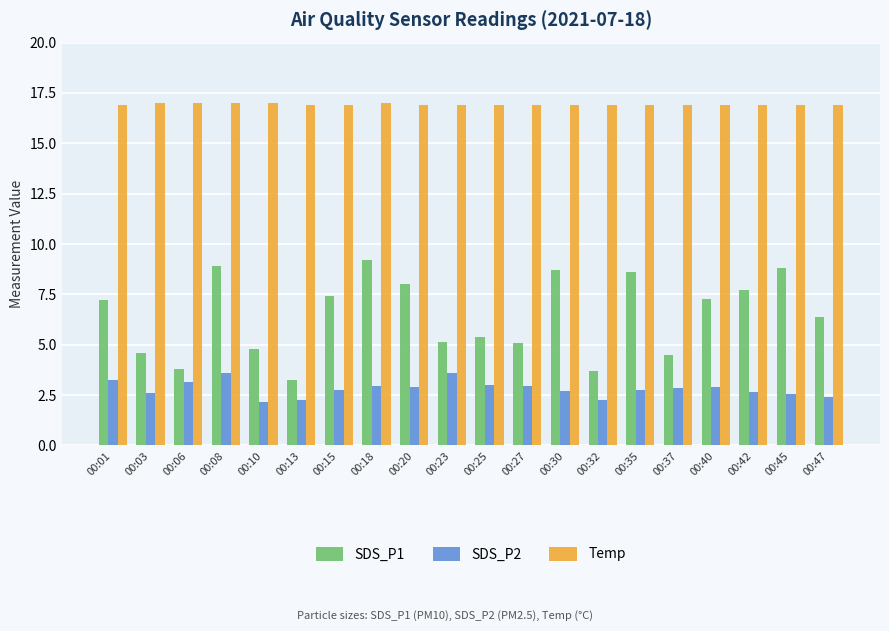

Is the value of Temp at 00:42 greater than the value of SDS_P2 at 00:27?

Yes